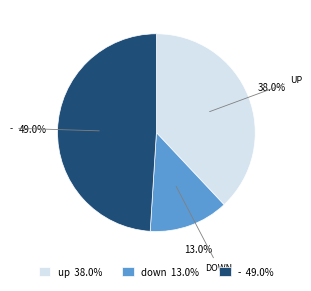

To the nearest percent, what portion does down represent?

13%